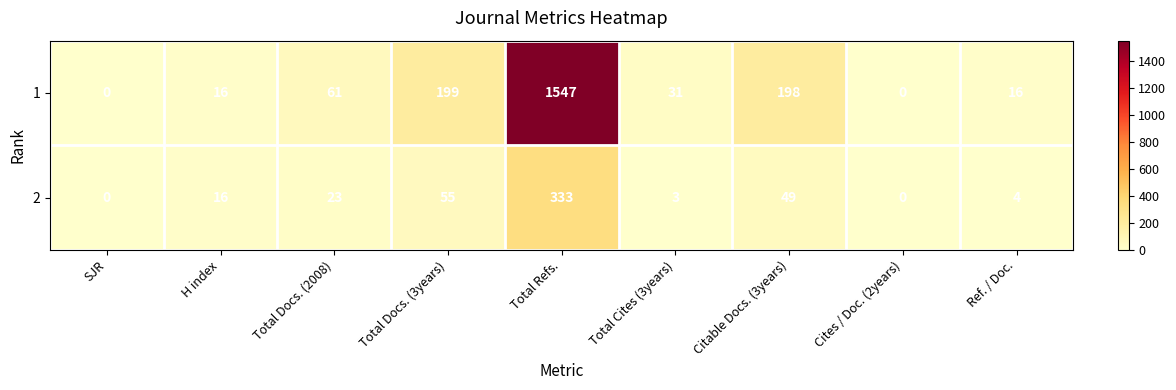

List the series in order of their peak value, highest first.

1, 2